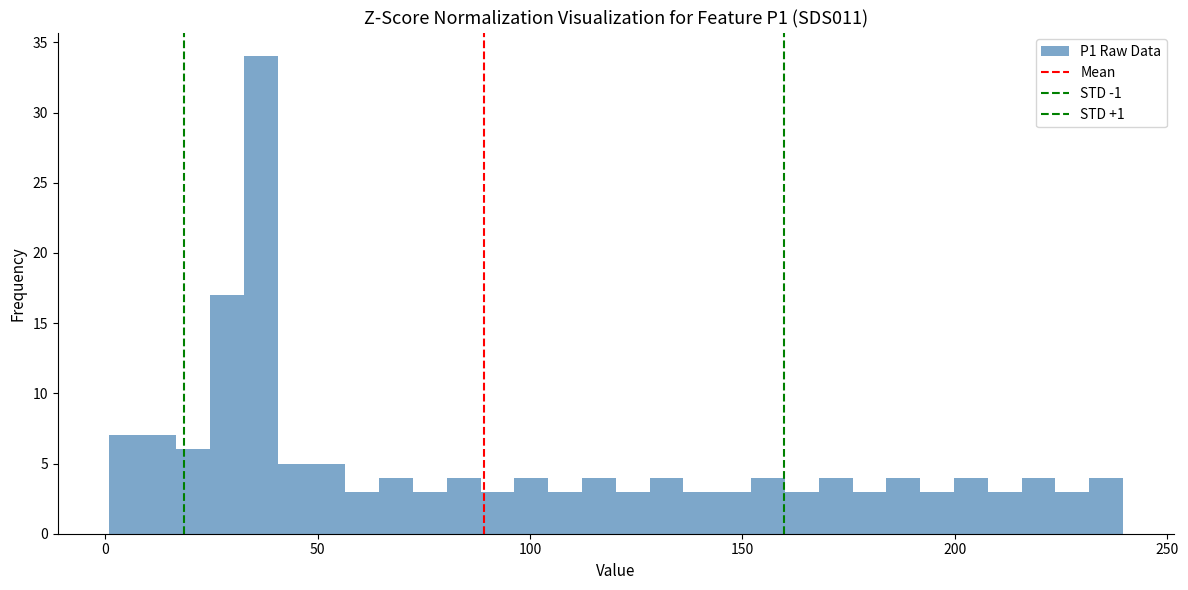

Read against the x-axis, roughly where is the centre of the tallest bar?

35